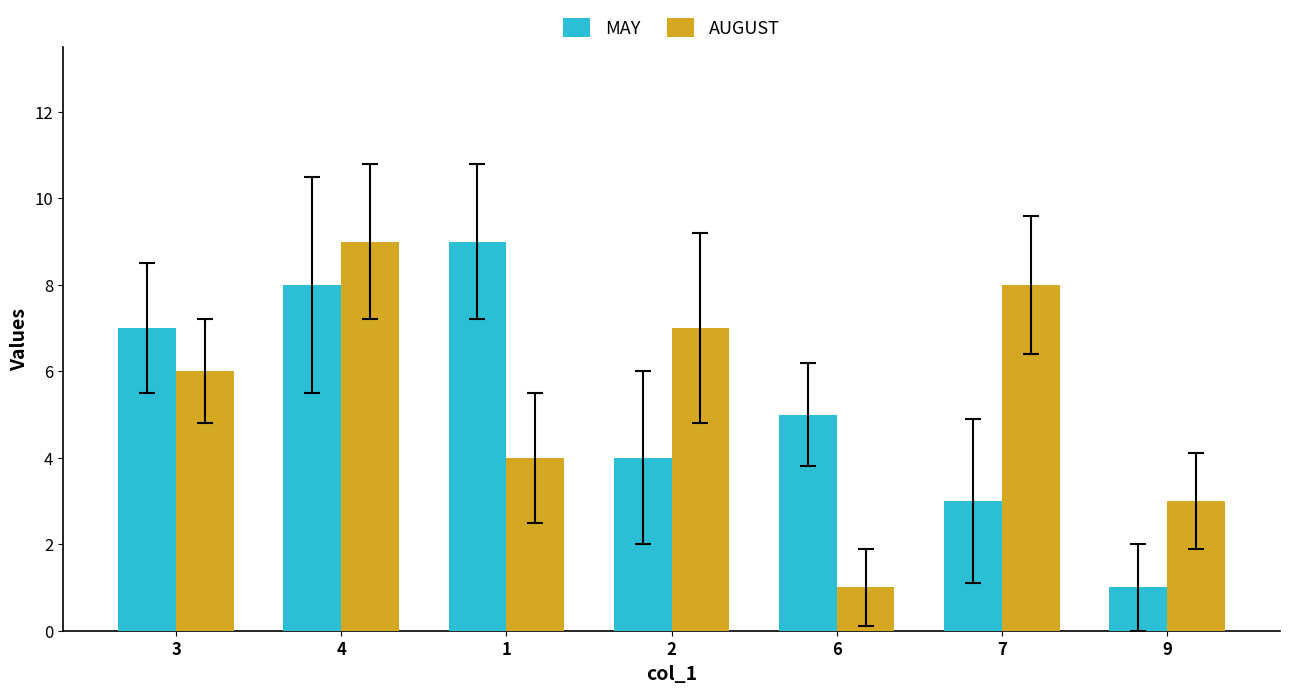

How many values in the AUGUST series are below 6?

3